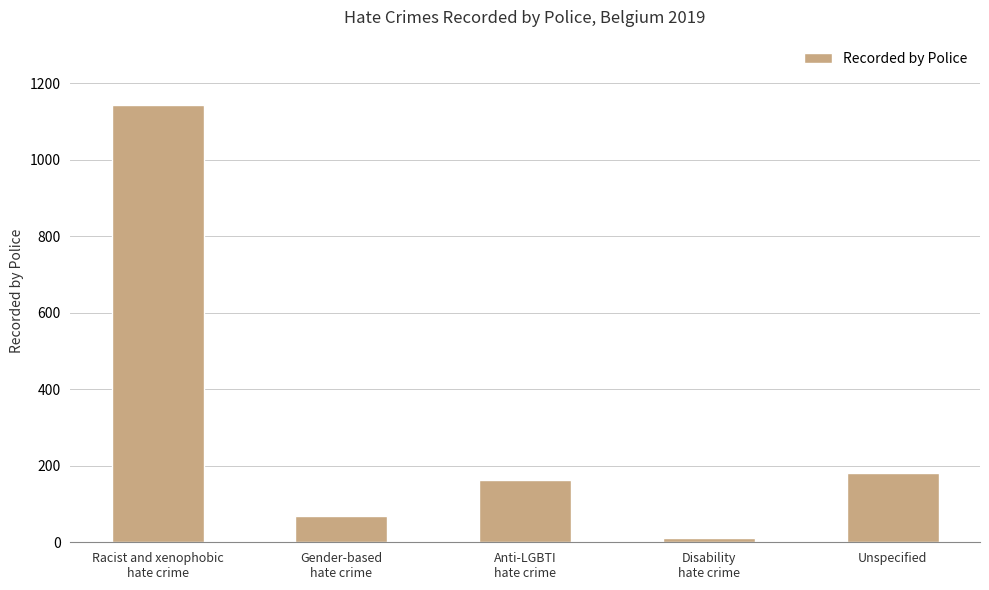

Reading right to left, list all the values displayed in this chart.

Unspecified=182	Disability
hate crime=12	Anti-LGBTI
hate crime=163	Gender-based
hate crime=68	Racist and xenophobic
hate crime=1143